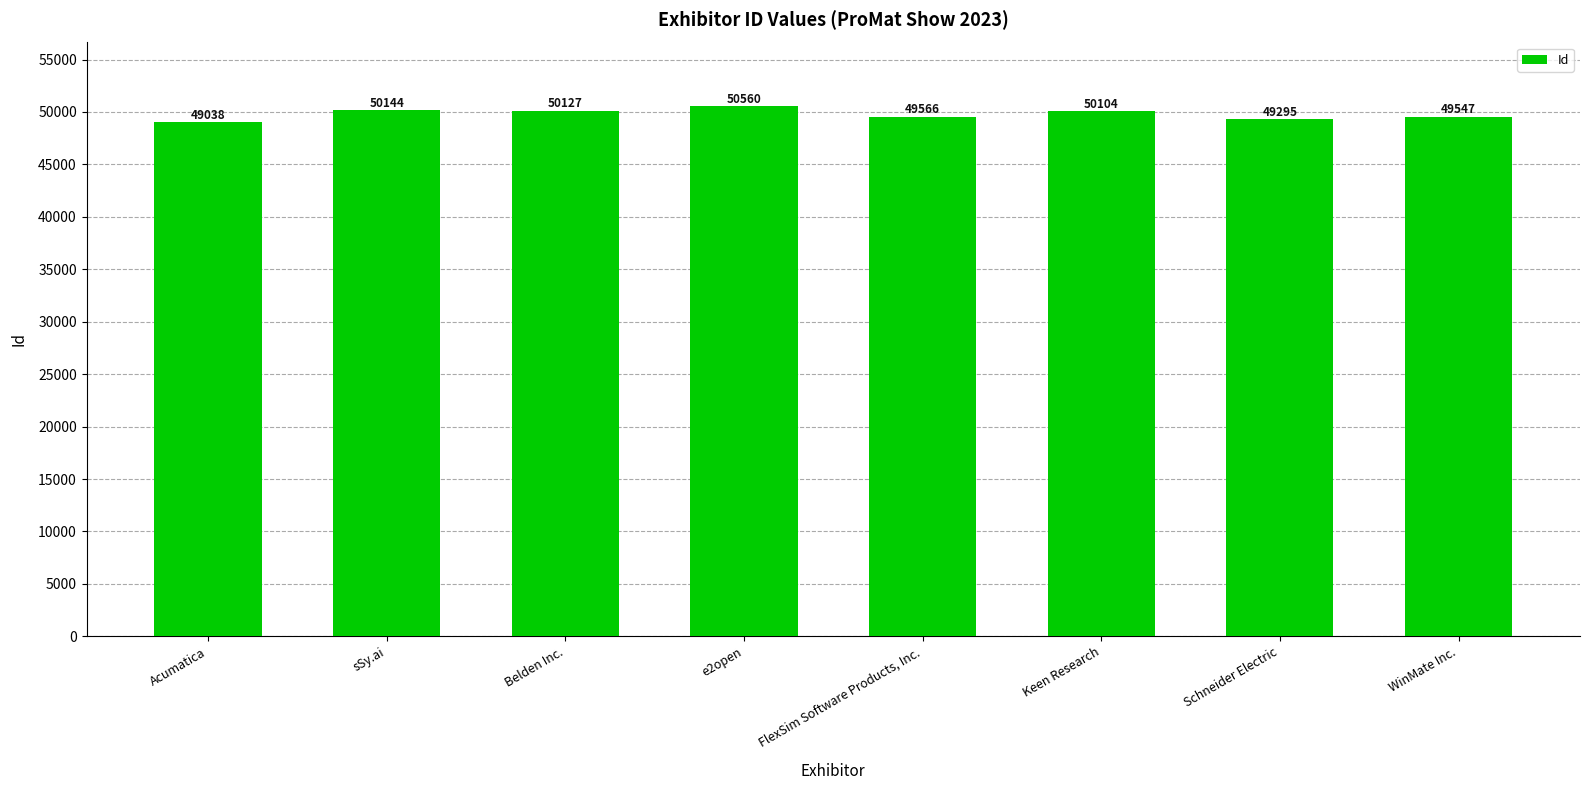

What is the average value?

49798